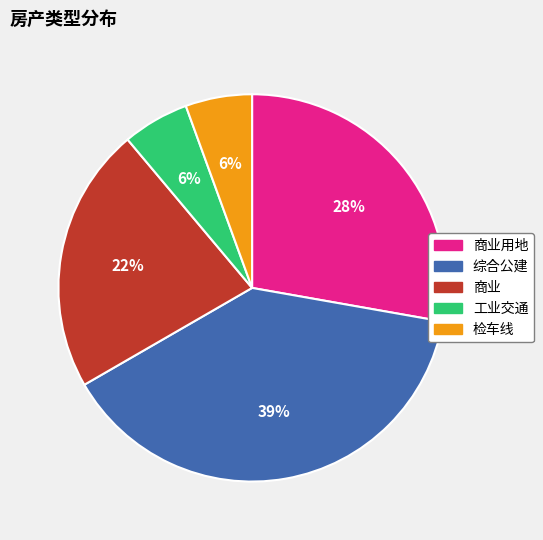

What is the ratio of the value at 商业 to the value at 综合公建?

0.6